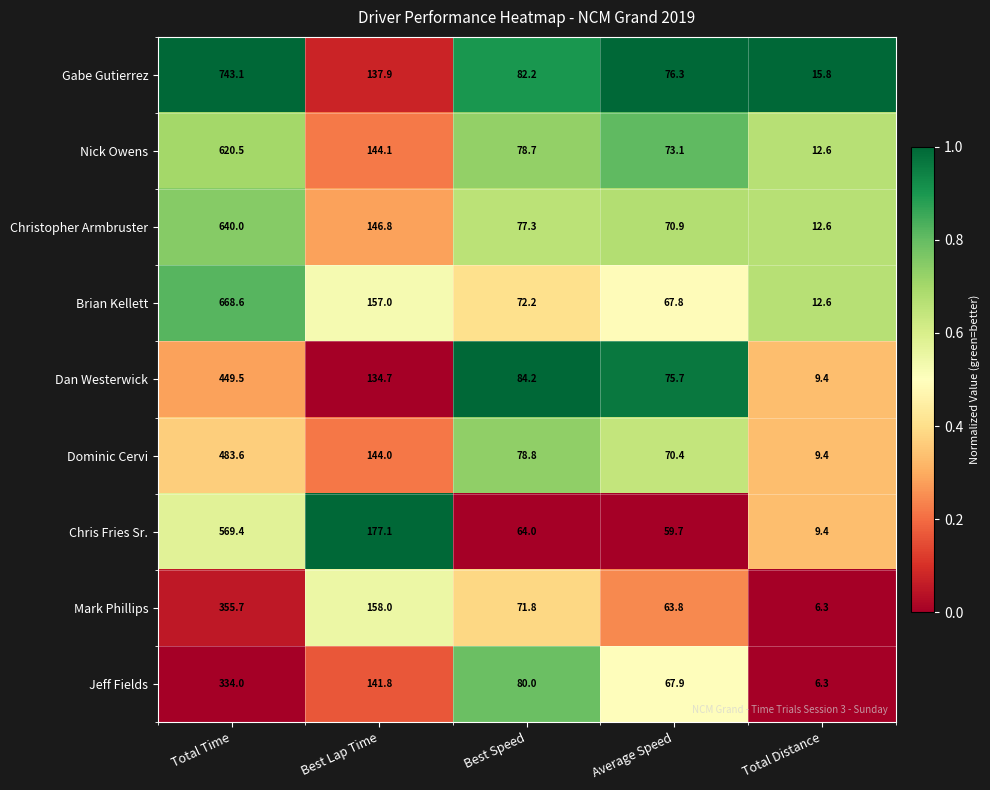

The value of Mark Phillips at Best Speed is 71.8. True or false?

True